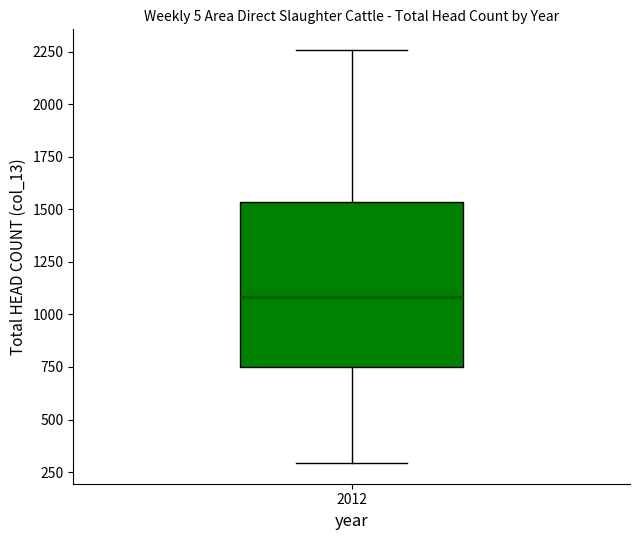

Where is the lower edge of the box at x = 2012 on the y-axis? The values are not printed on the chart, so give them approximately, as read against the axis.

750